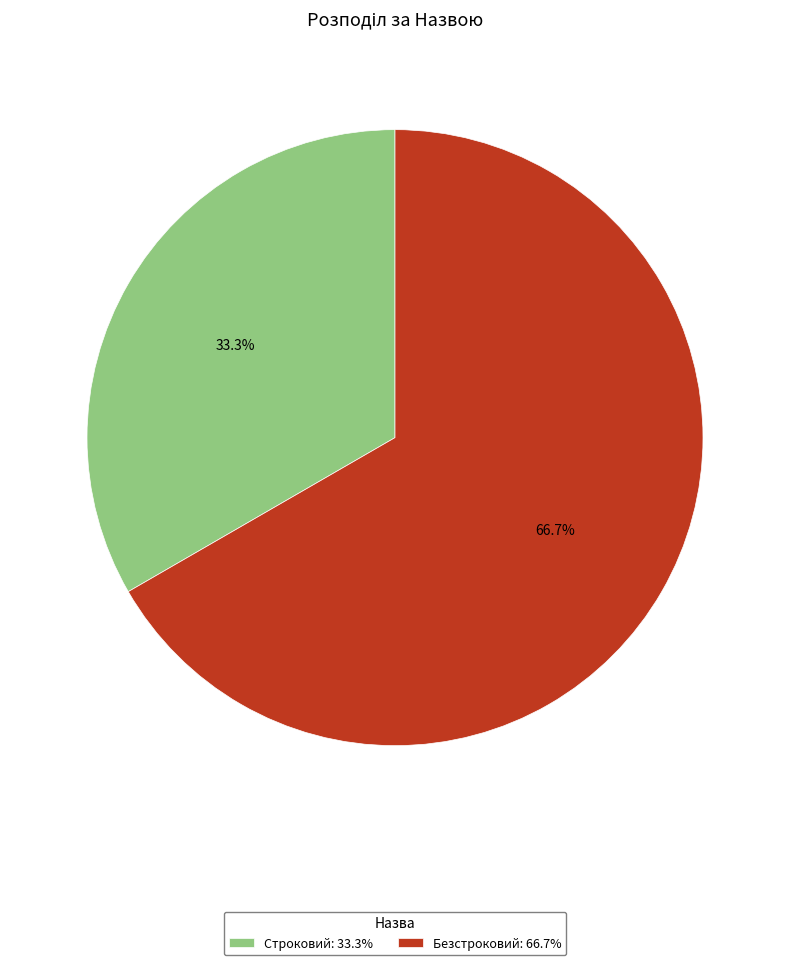

Rank the categories by value from highest to lowest.

Безстроковий, Строковий